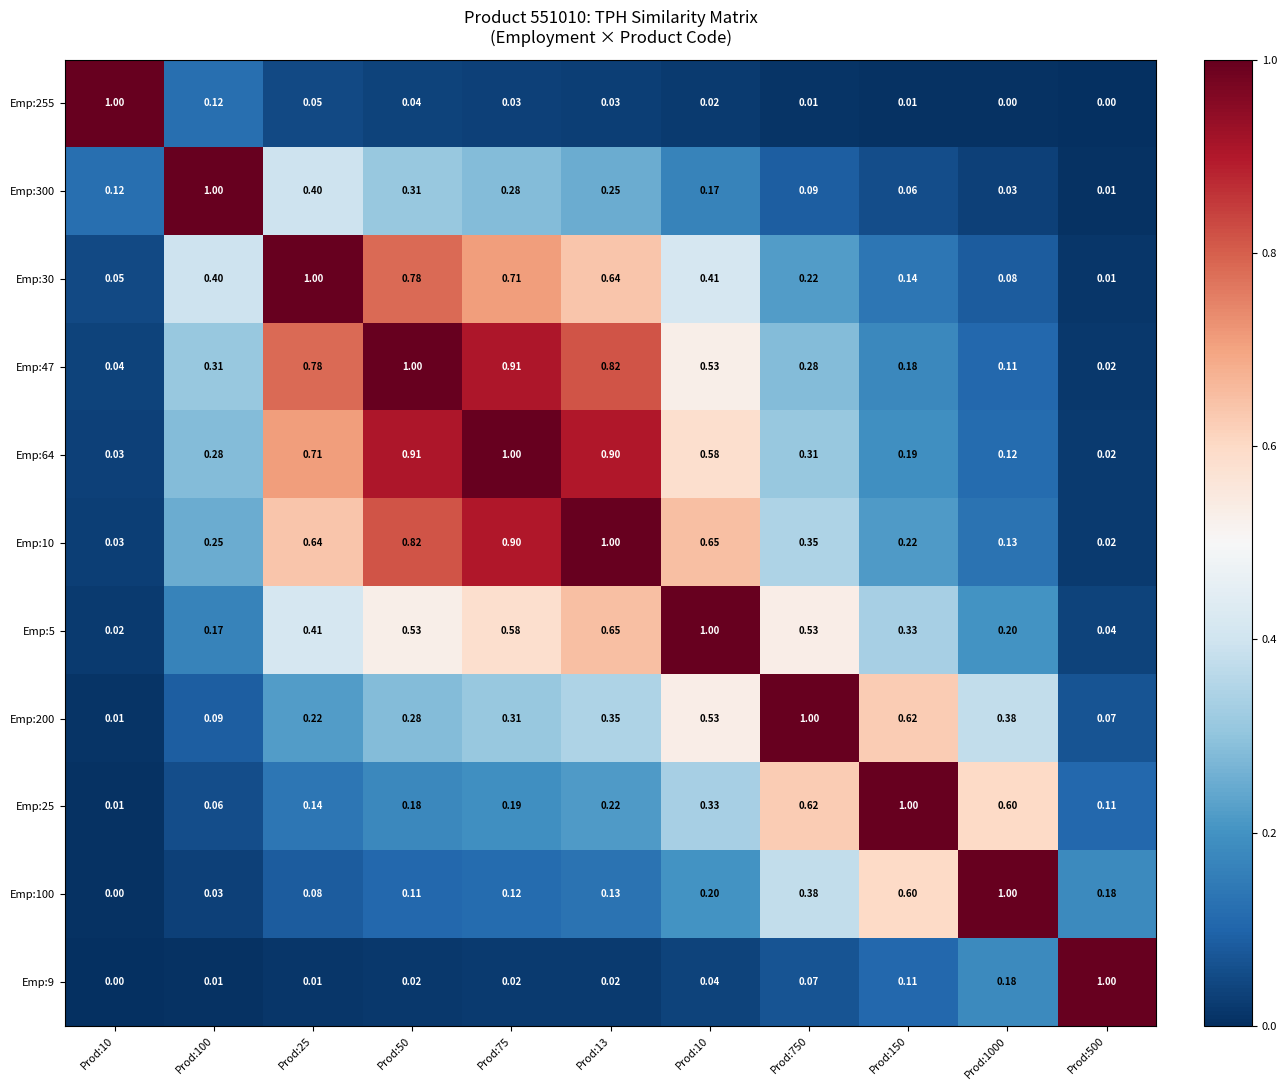

List the series in order of their peak value, lowest first.

Emp:255, Emp:300, Emp:30, Emp:47, Emp:64, Emp:10, Emp:5, Emp:200, Emp:25, Emp:100, Emp:9